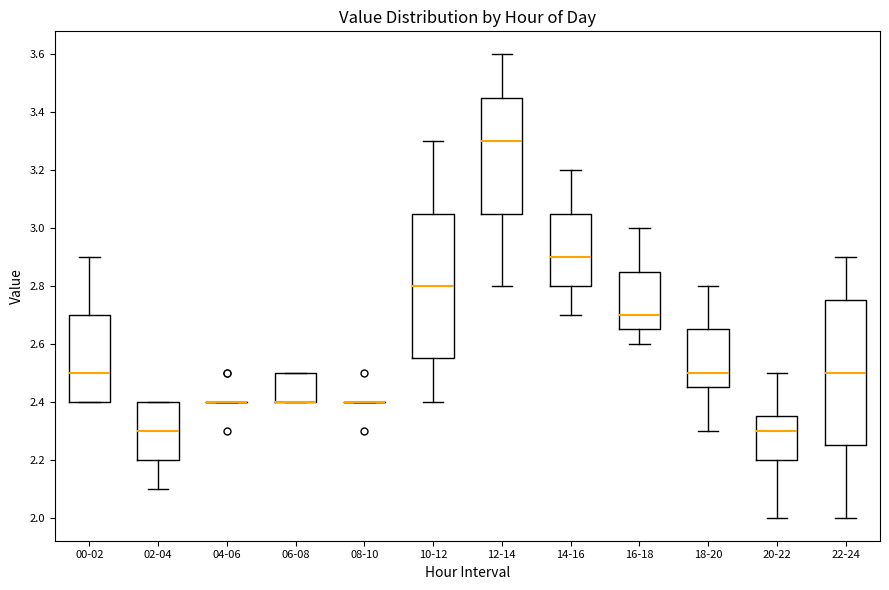

Reading left to right, read every box against the y-axis: the position of its median line, the range the box covers, and the ends of its whiskers. The values are not printed on the chart, so give them approximately, as read against the axis.

00-02: median 2.50, box 2.40 to 2.70, whiskers 2.40 to 2.90
02-04: median 2.30, box 2.20 to 2.40, whiskers 2.10 to 2.40
04-06: box collapsed to a line at 2.40, whiskers 2.40 to 2.40
06-08: median 2.40 (drawn on the box's lower edge), box 2.40 to 2.50, whiskers 2.40 to 2.50
08-10: box collapsed to a line at 2.40, whiskers 2.40 to 2.40
10-12: median 2.80, box 2.56 to 3.06, whiskers 2.40 to 3.30
12-14: median 3.30, box 3.06 to 3.46, whiskers 2.80 to 3.60
14-16: median 2.90, box 2.80 to 3.06, whiskers 2.70 to 3.20
16-18: median 2.70, box 2.66 to 2.86, whiskers 2.60 to 3.00
18-20: median 2.50, box 2.46 to 2.66, whiskers 2.30 to 2.80
20-22: median 2.30, box 2.20 to 2.36, whiskers 2.00 to 2.50
22-24: median 2.50, box 2.26 to 2.76, whiskers 2.00 to 2.90